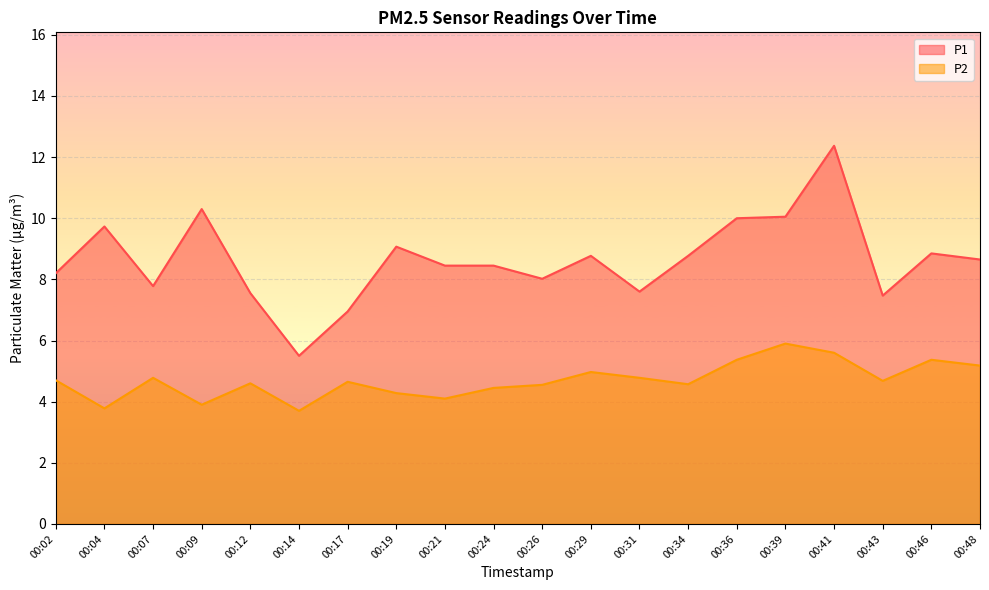

What is the difference between the second highest and minimum values in the P1 series?

4.8